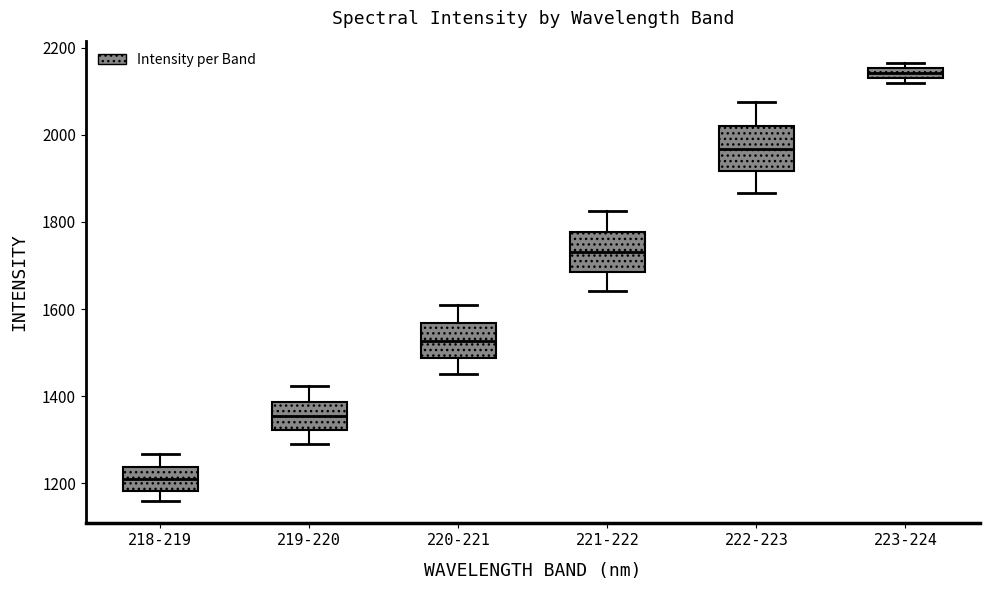

Which box's median line is the lowest?

218-219